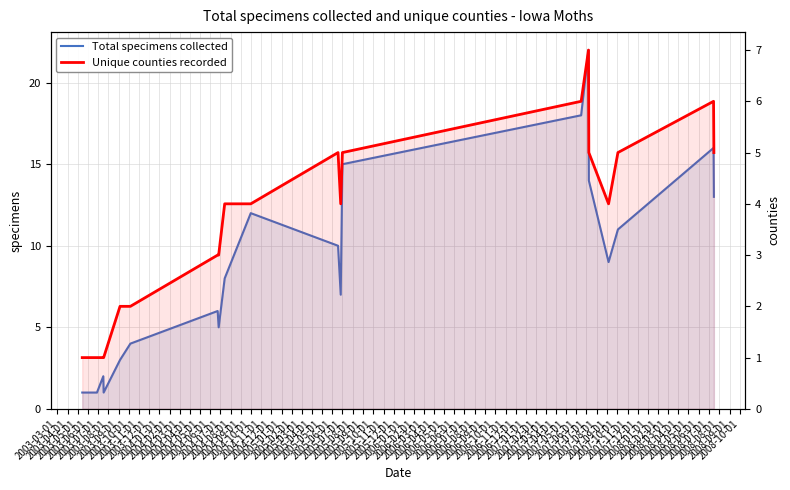

Which series has the largest total across all categories?

Total specimens collected